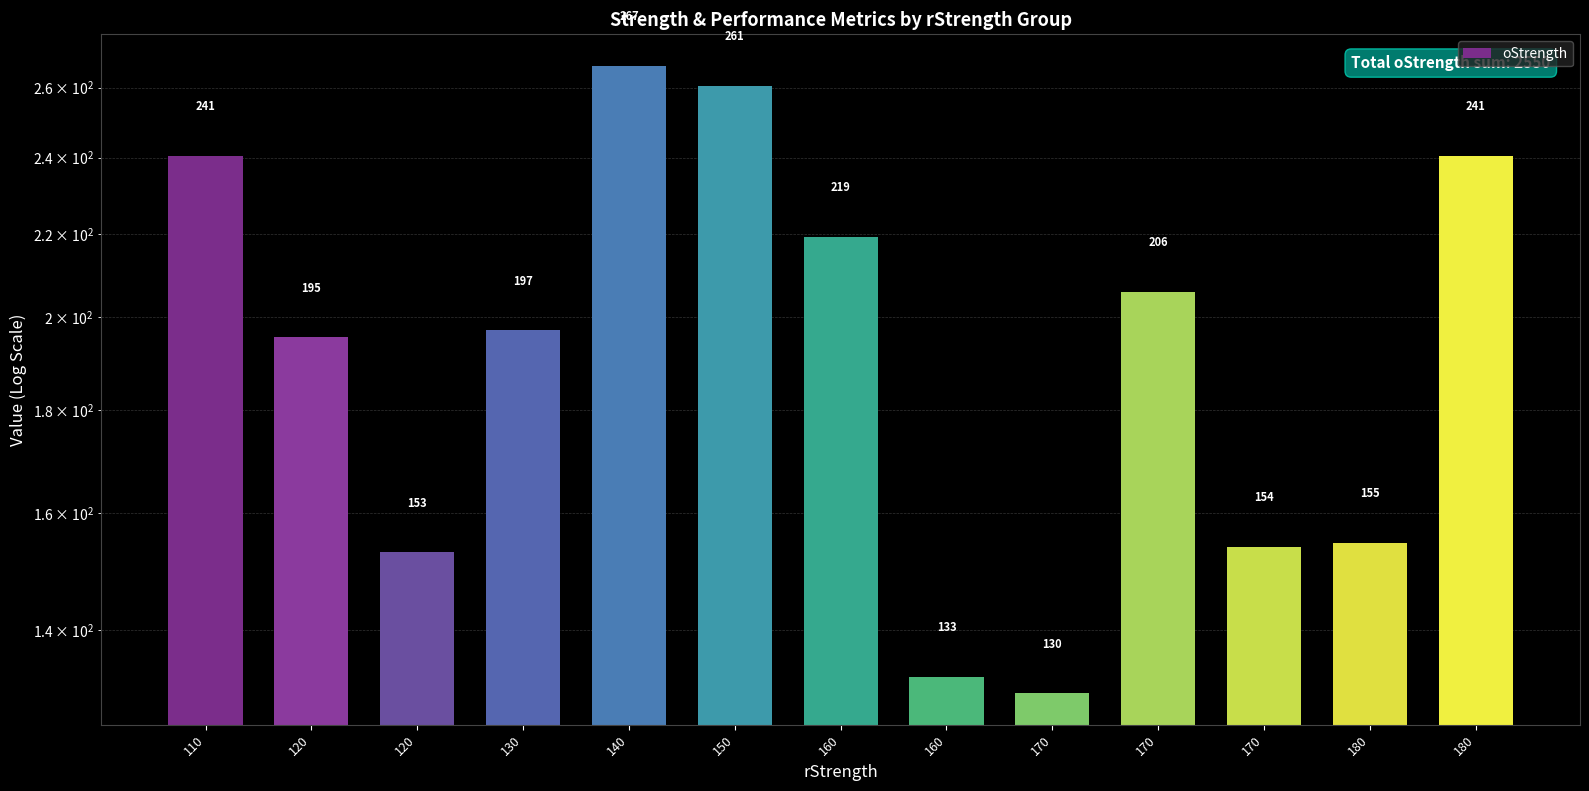

Rank the categories by value from lowest to highest.

170, 160, 120, 170, 180, 120, 130, 170, 160, 110, 180, 150, 140